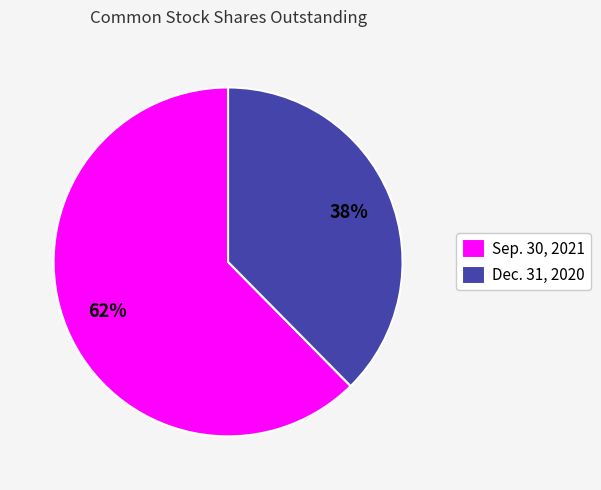

What percentage is the Dec. 31, 2020 slice, to the nearest percent?

38%